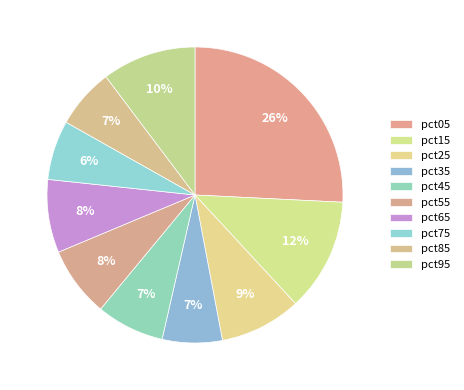

Is pct75 the majority of the pie?

No